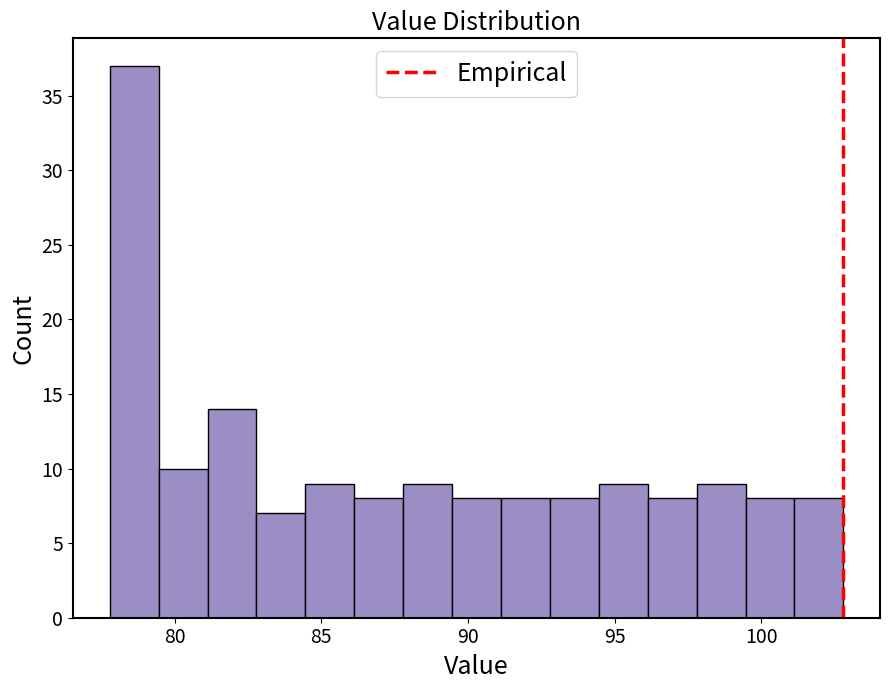

Around what value on the x-axis is the tallest bar? Give the approximate position of its centre, as read against the axis.

78.5